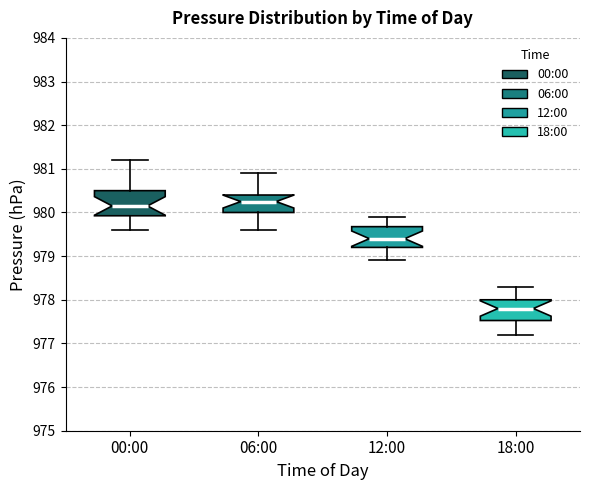

Where does the lower whisker of the box for 00:00 end on the y-axis? The values are not printed on the chart, so give them approximately, as read against the axis.

979.6